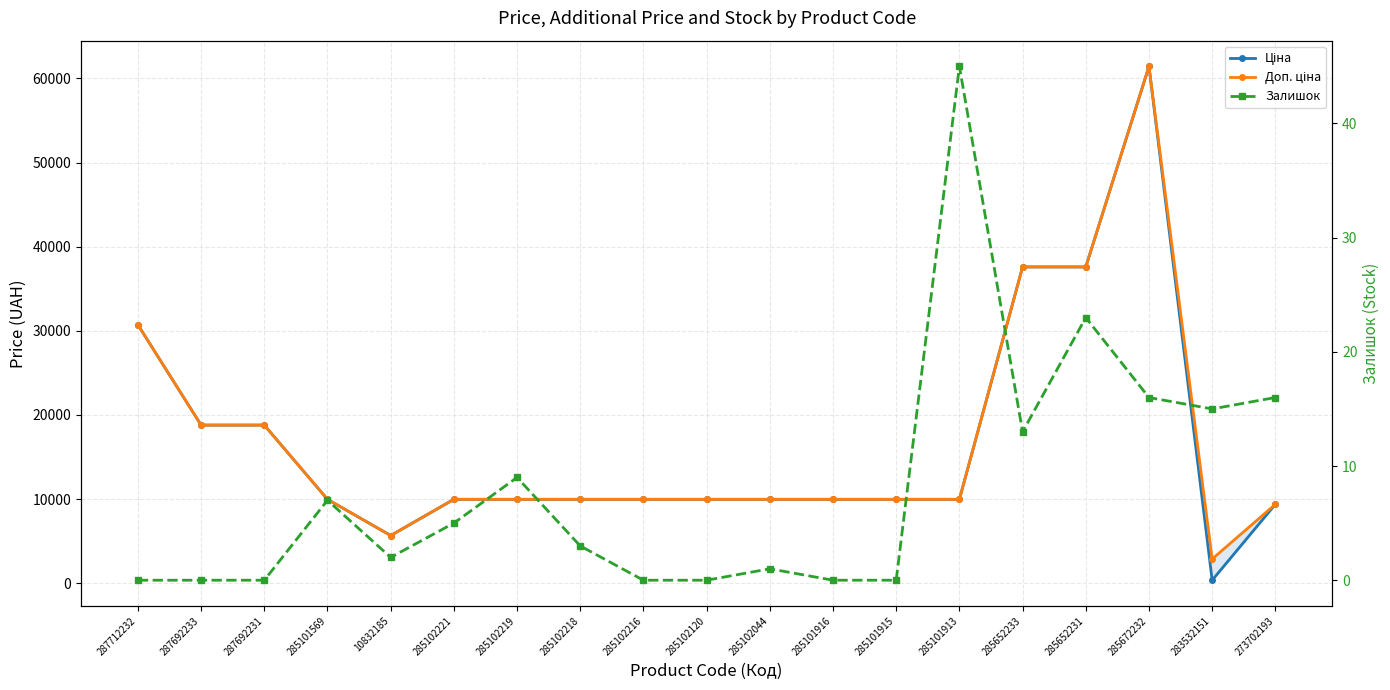

What is the highest value of the Ціна series?

61434.3